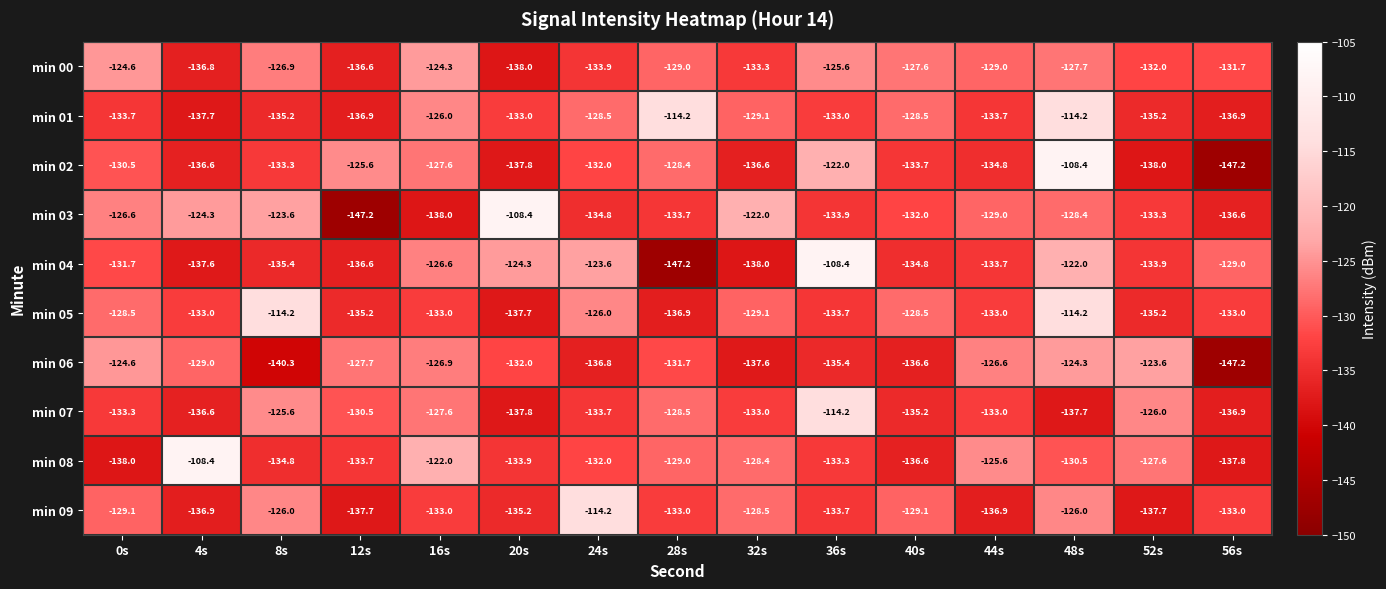

What is the lowest value of the min 07 series?

-137.8